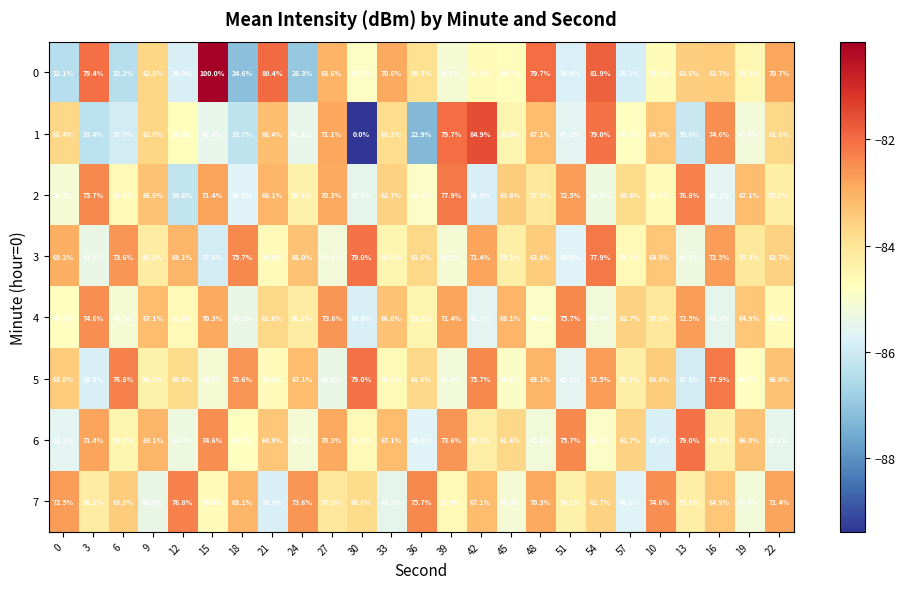

Which series has the largest range (max minus min)?

1